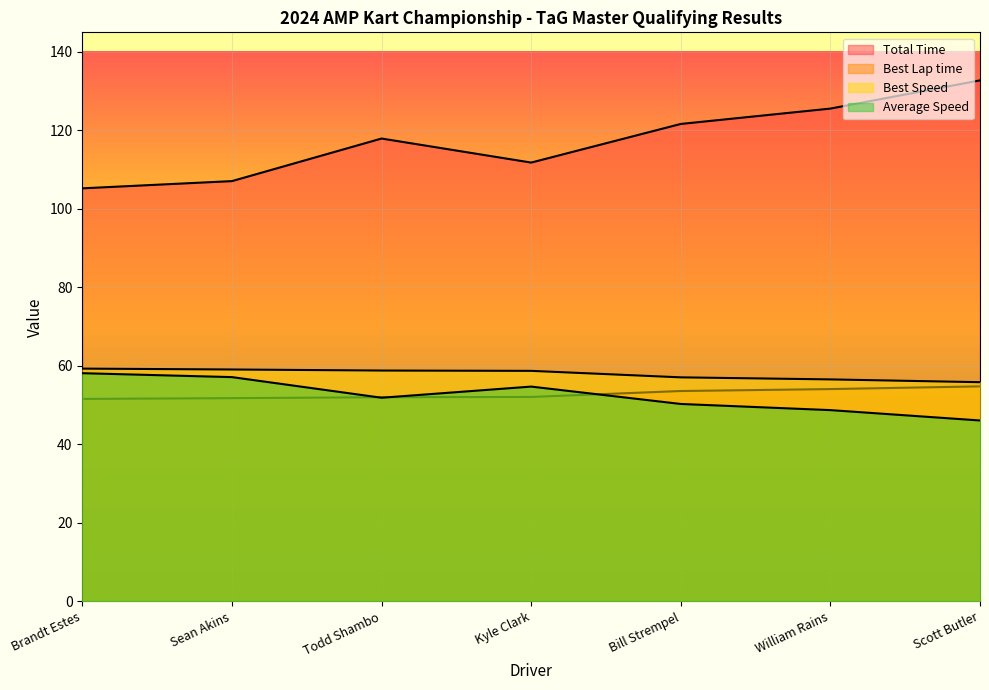

Is the value of Best Speed at Scott Butler greater than the value of Best Lap time at Brandt Estes?

Yes